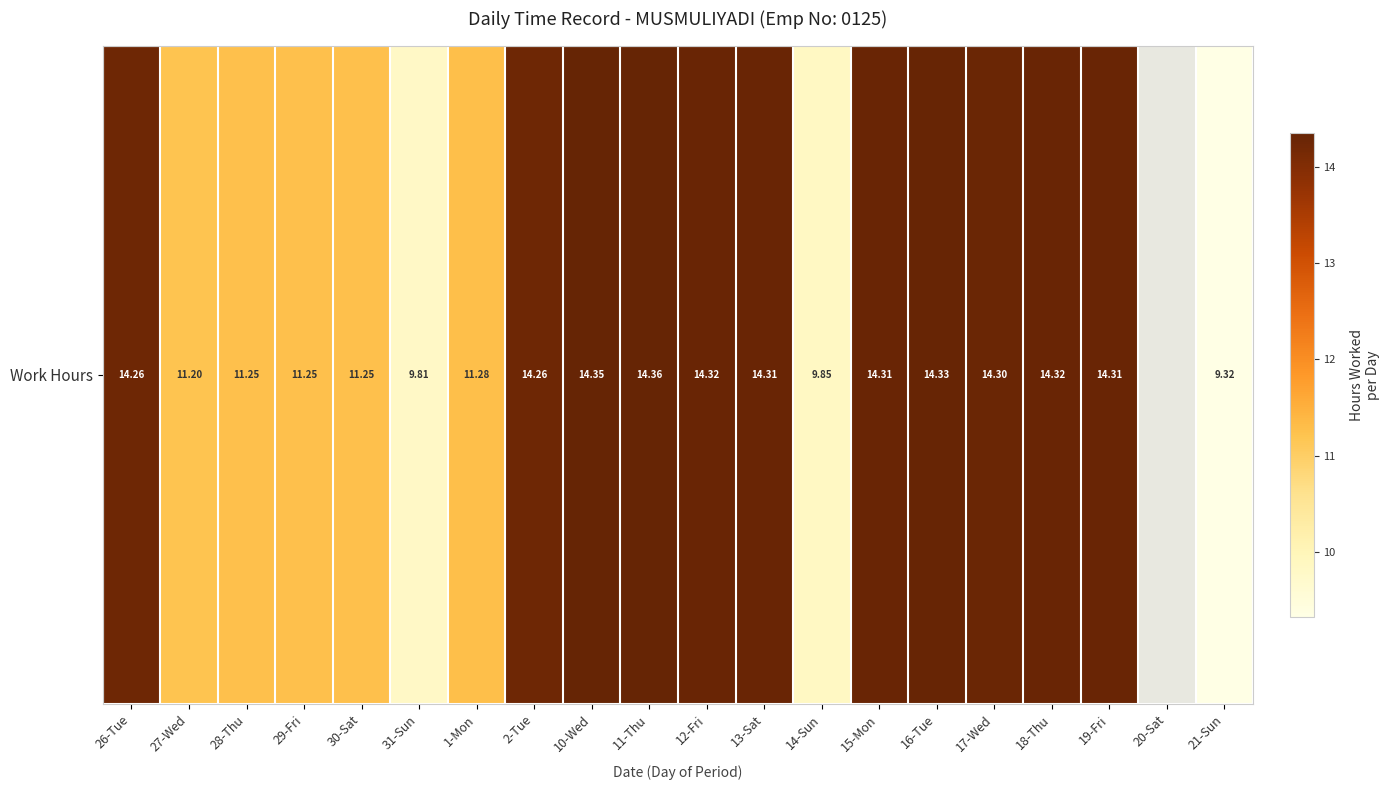

Which has a higher value, 29-Fri or 27-Wed?

29-Fri